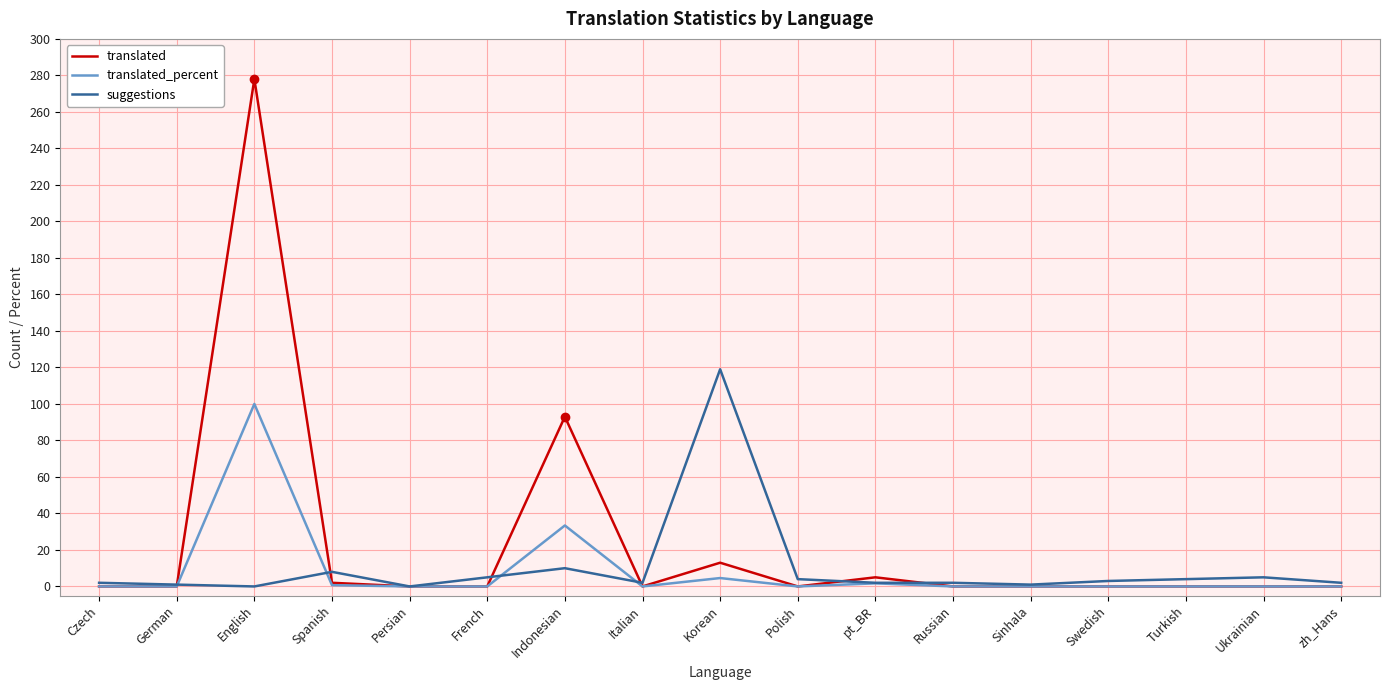

The translated_percent series shows 63.0 at Ukrainian. True or false?

False